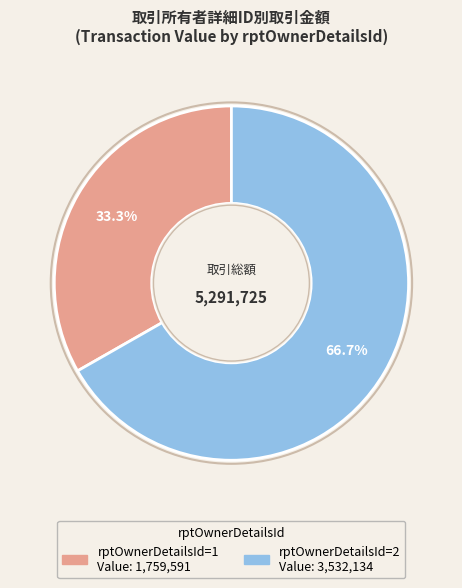

How many segments does this pie chart have?

2